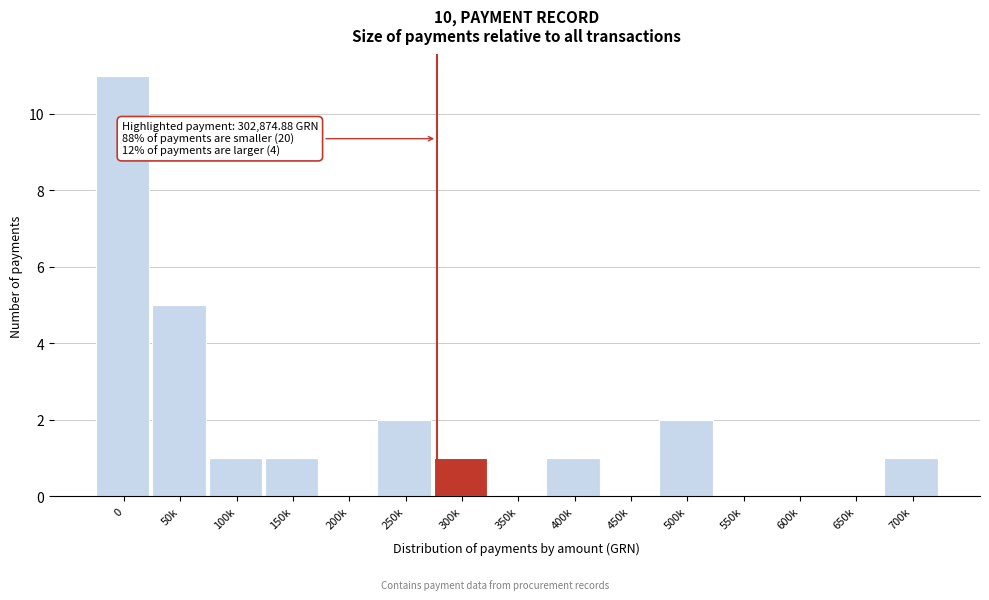

Reading left to right, transcribe all the data shown in this chart.

0=11	50k=5	100k=1	150k=1	200k=0	250k=2	300k=1	350k=0	400k=1	450k=0	500k=2	550k=0	600k=0	650k=0	700k=1